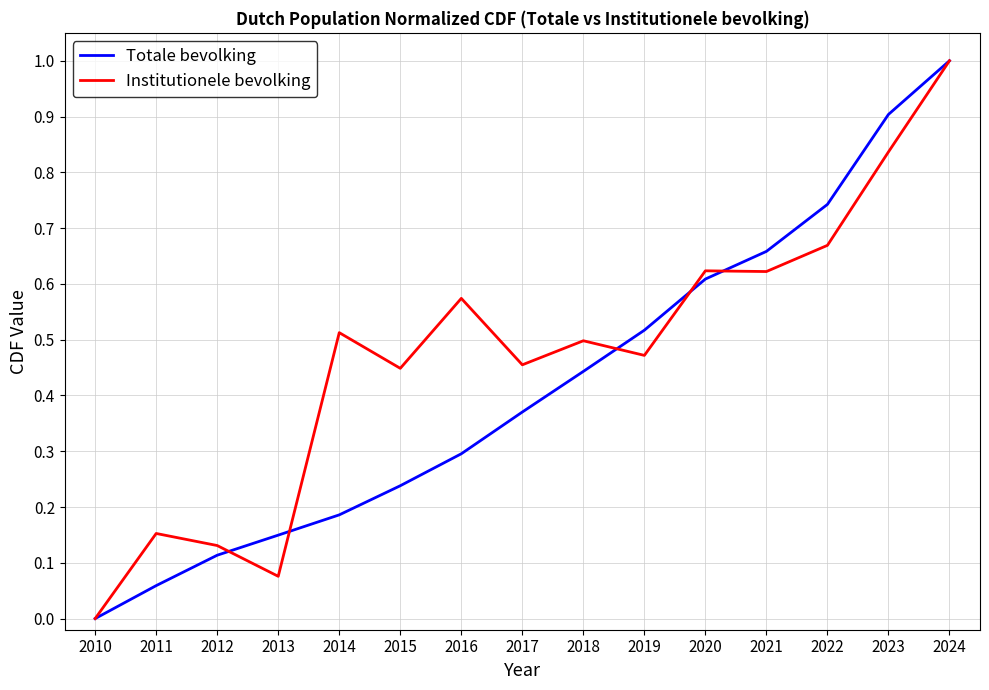

Which series changed the most between 2017 and 2024?

Totale bevolking